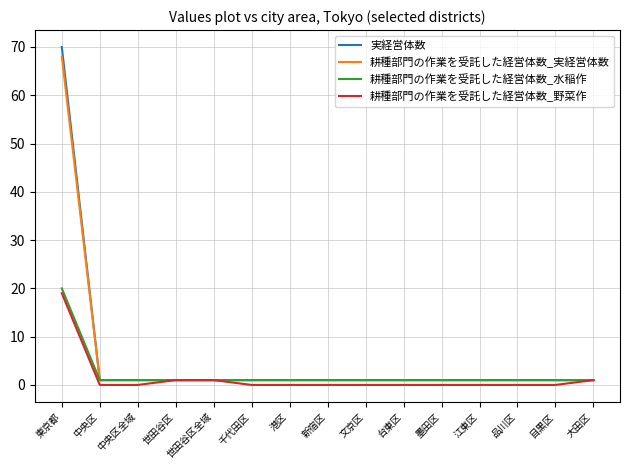

Which series has the widest spread of values?

実経営体数